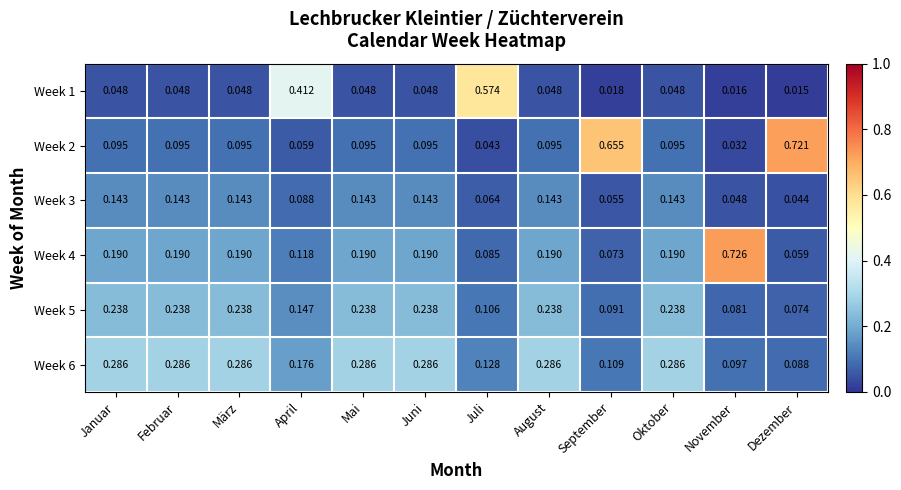

Is the value of Week 5 at Mai greater than the value of Week 2 at April?

Yes